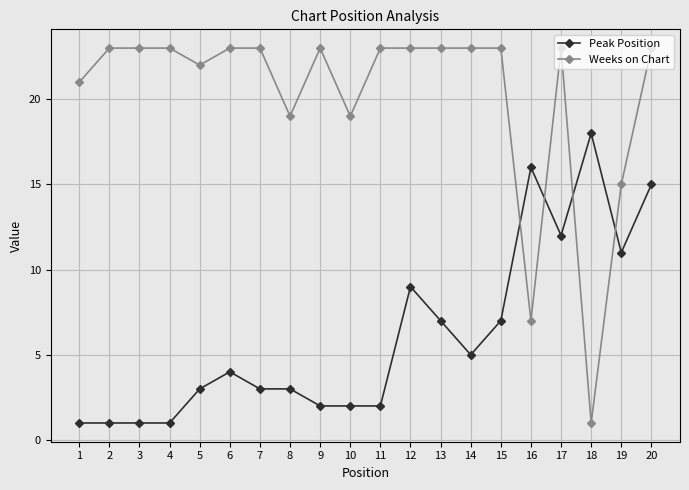

Is it true that Peak Position equals 3 at 8?

True